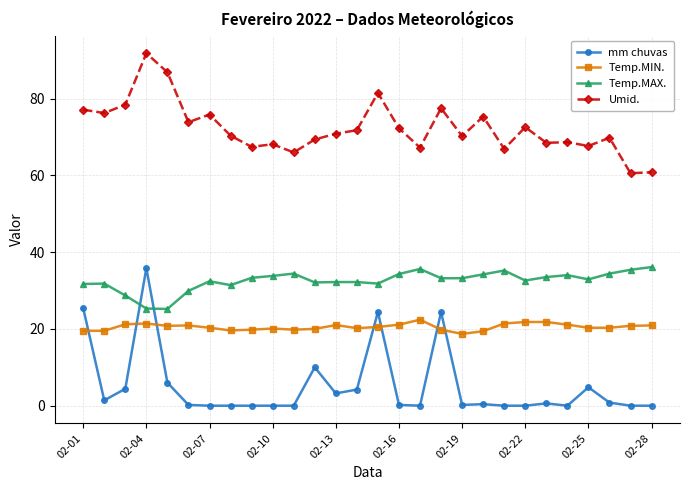

What is the maximum value shown in the chart?

91.8